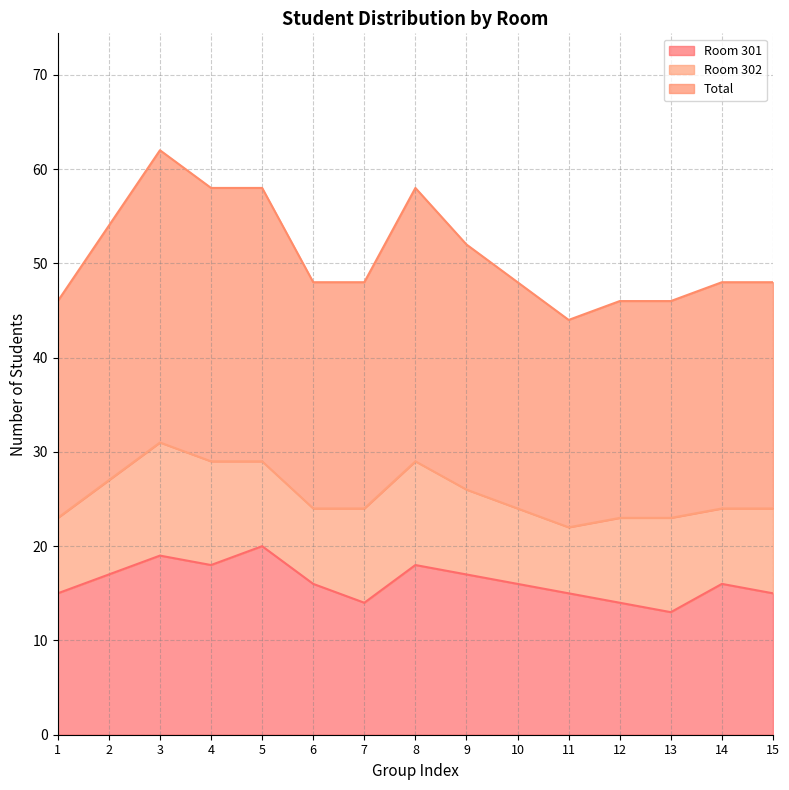

The value of Room 301 at 4 is 11. True or false?

False